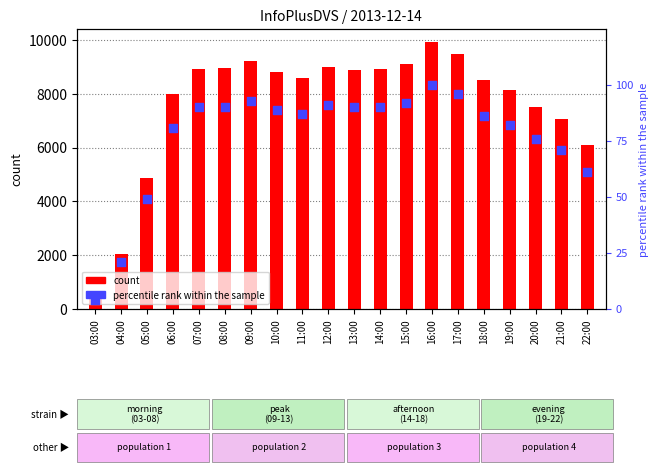

Which series contains the lowest Y value?

percentile rank within the sample